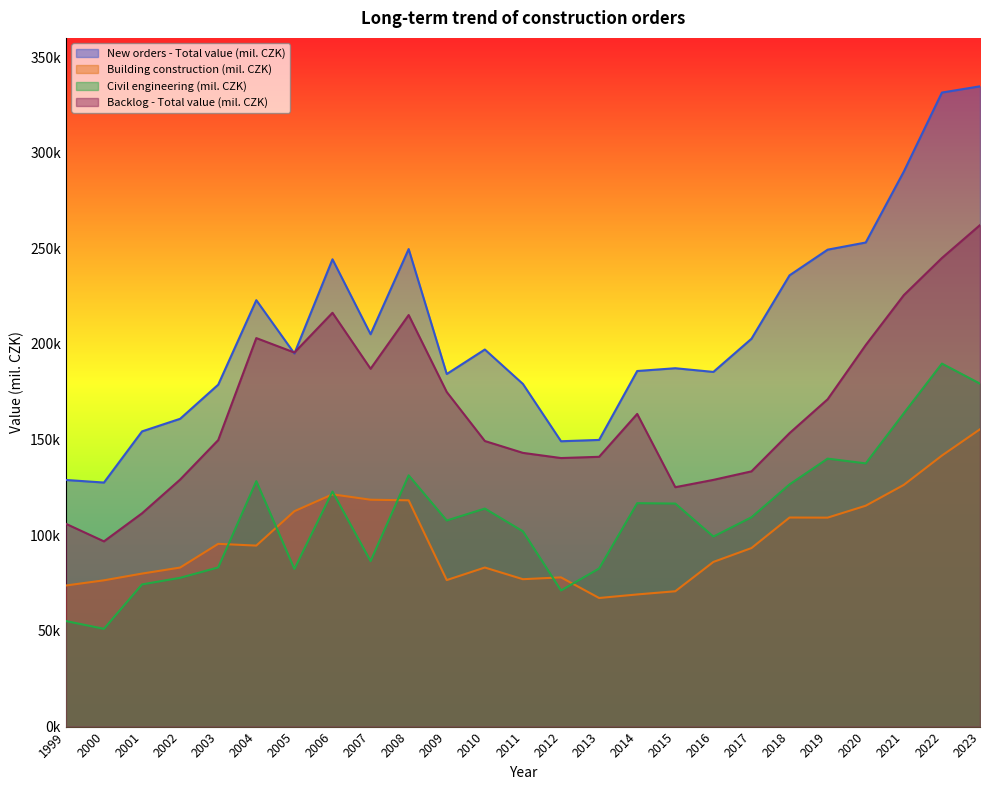

Does the chart display data point markers on the line(s)?

No